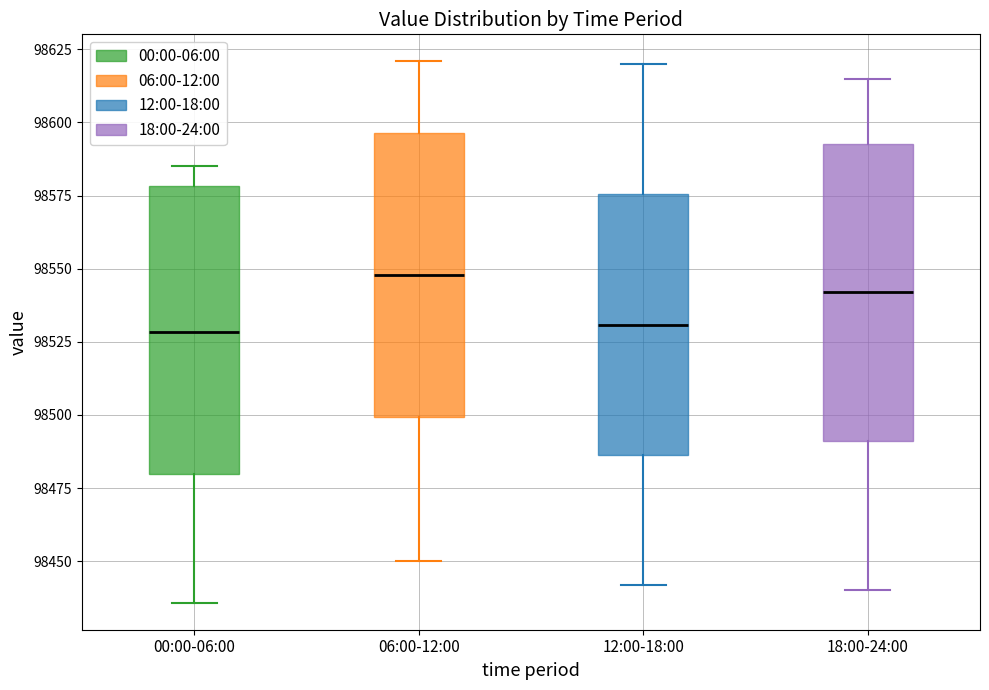

Reading left to right, read every box against the y-axis: the position of its median line, the range the box covers, and the ends of its whiskers. The values are not printed on the chart, so give them approximately, as read against the axis.

00:00-06:00: median 98530, box 98480 to 98580, whiskers 98435 to 98585
06:00-12:00: median 98550, box 98500 to 98595, whiskers 98450 to 98620
12:00-18:00: median 98530, box 98485 to 98575, whiskers 98440 to 98620
18:00-24:00: median 98540, box 98490 to 98590, whiskers 98440 to 98615